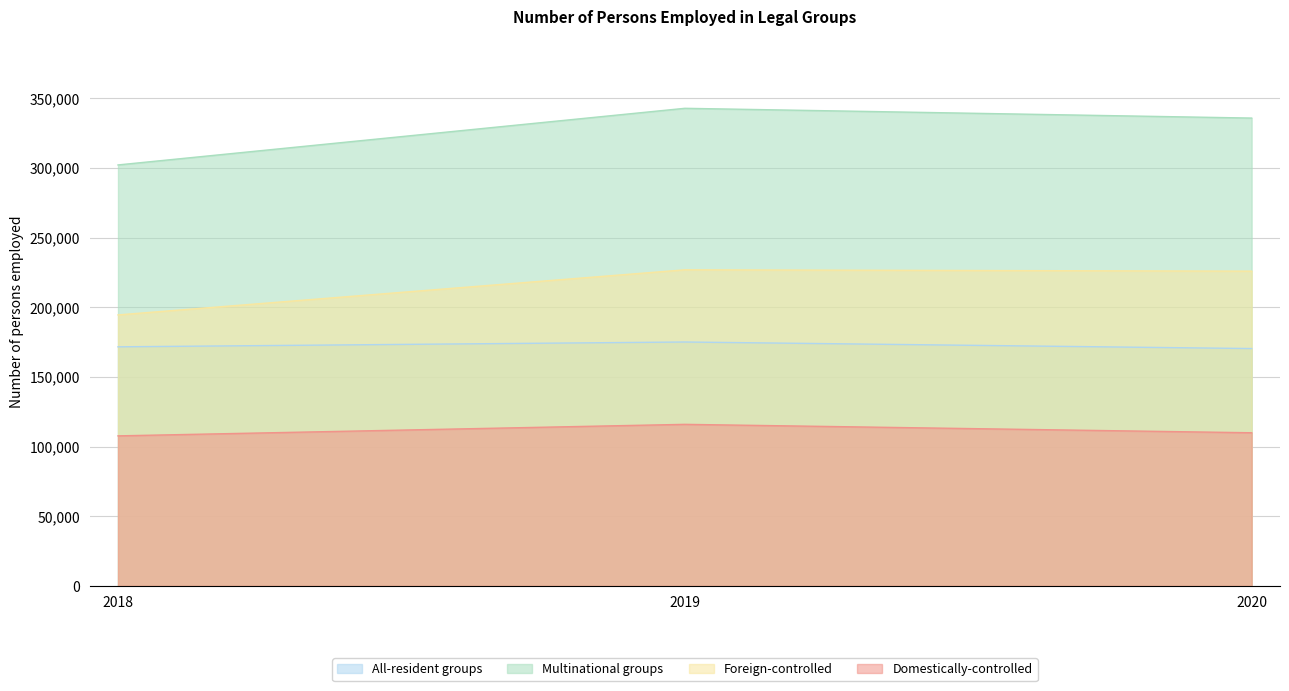

Where is All-resident groups nearest to the value 172720?

2018